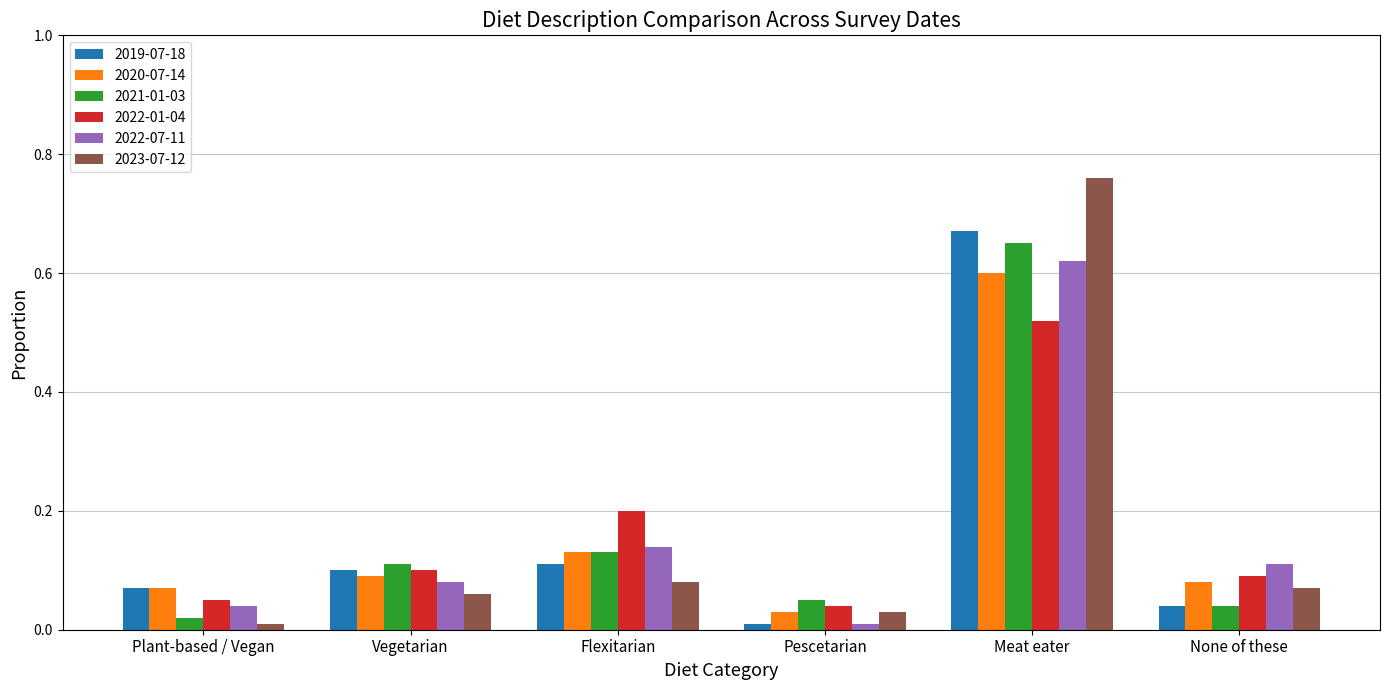

Where is 2021-01-03 nearest to the value 0?

Plant-based / Vegan